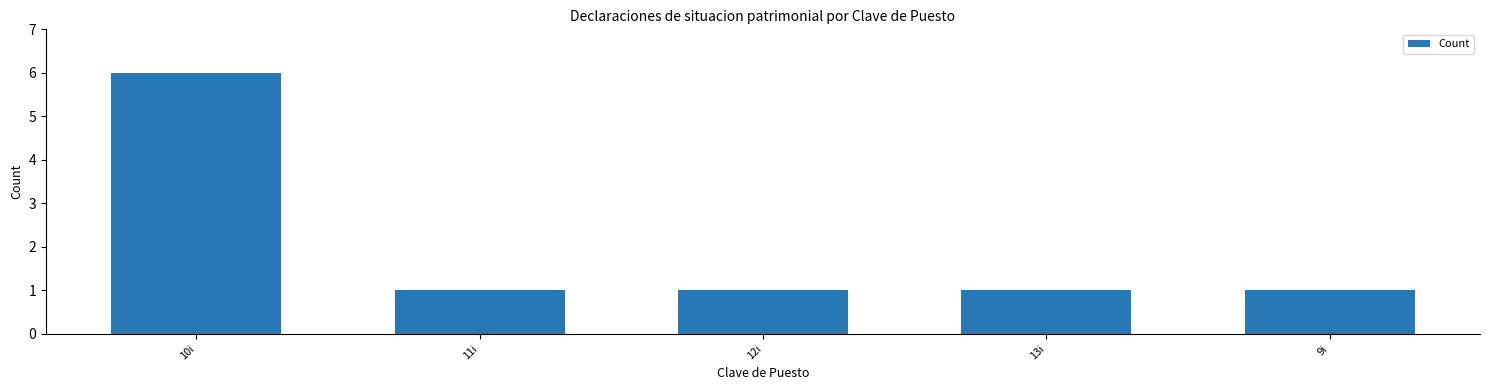

Is it true that the value at 13i is 1?

True